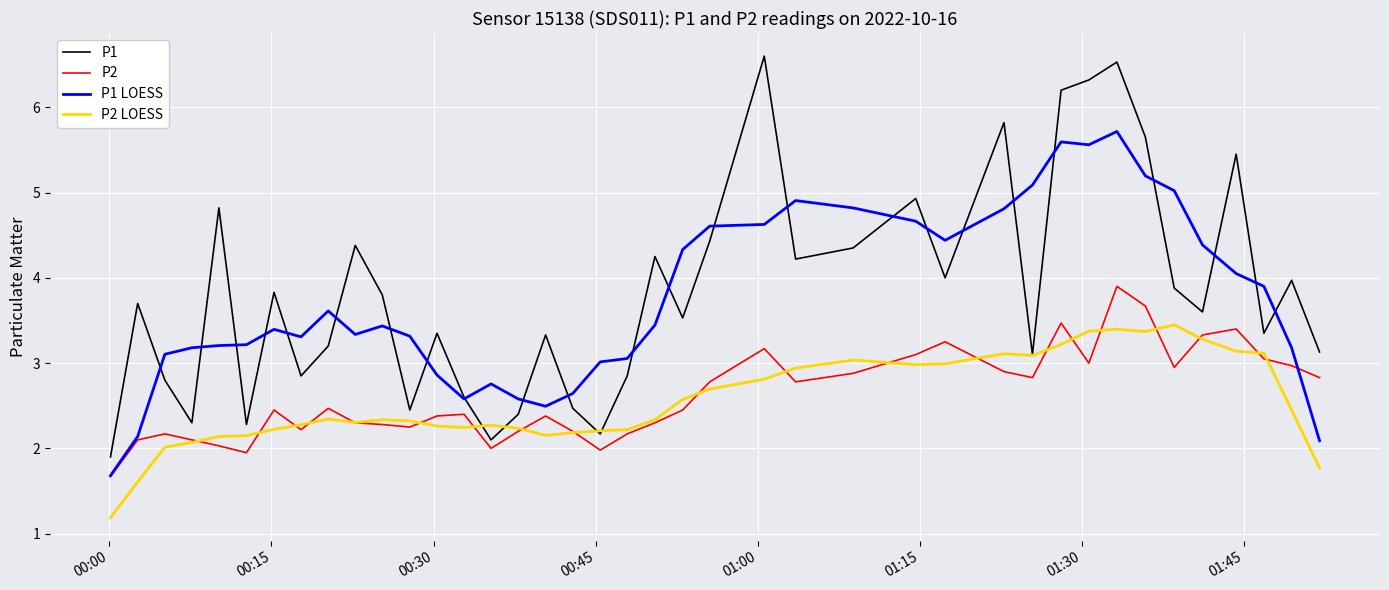

What is the maximum value shown in the chart?

6.6